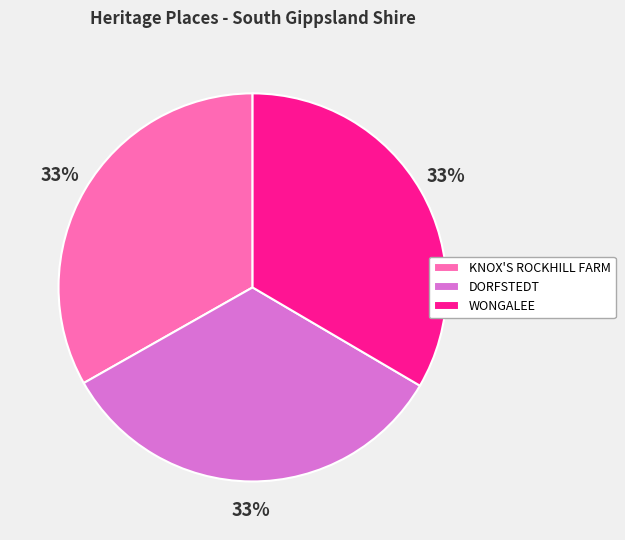

Is the sum of DORFSTEDT and WONGALEE greater than half?

Yes